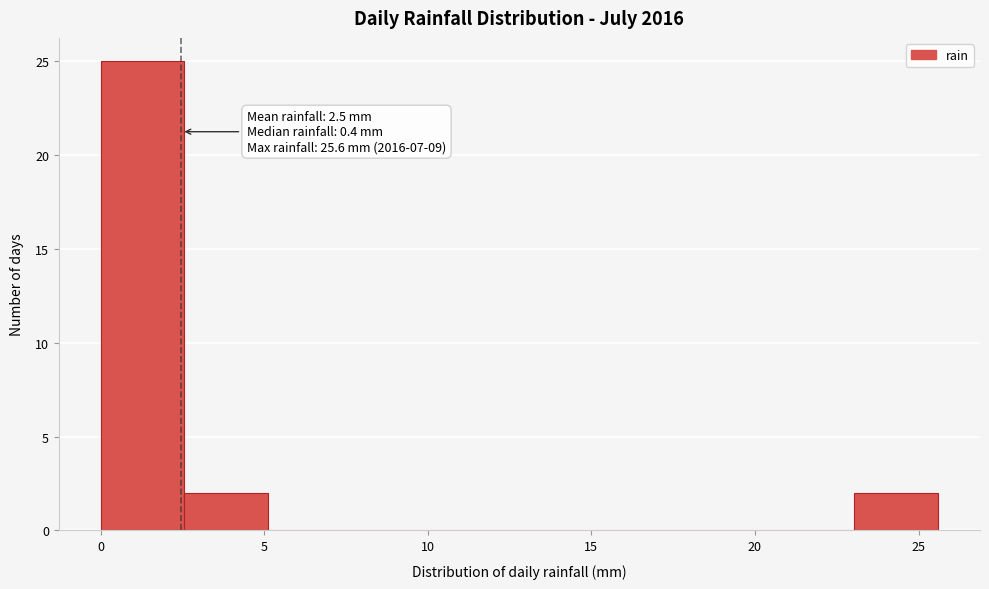

Which range on the x-axis has the tallest bar?

0.0 to 2.5